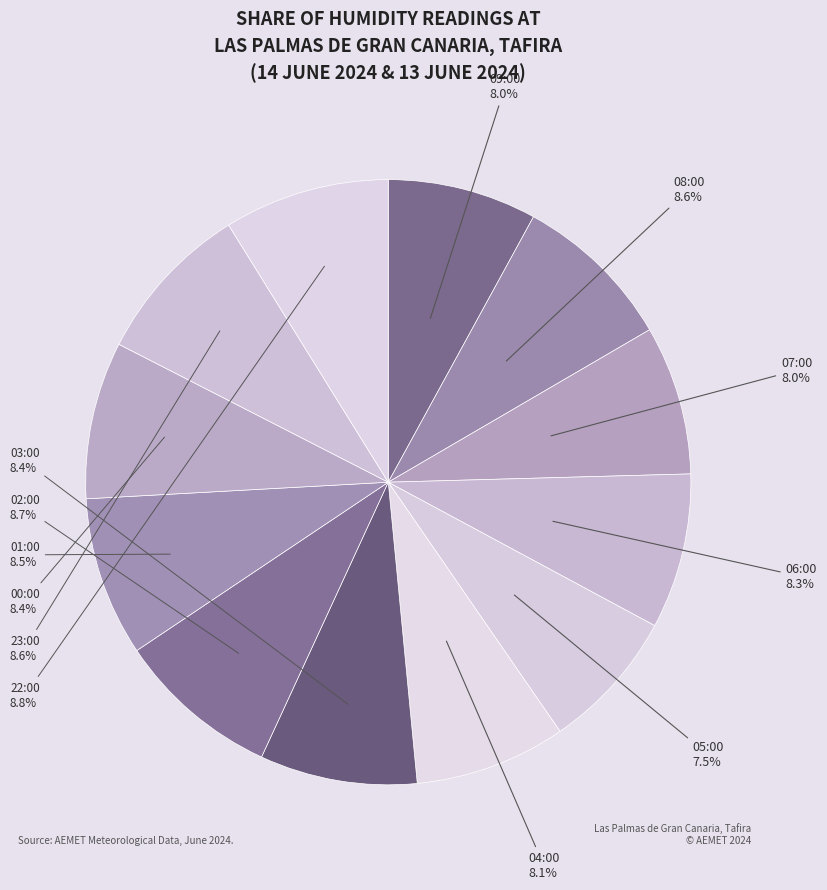

To the nearest percent, what percentage of the pie is 06:00?

8%